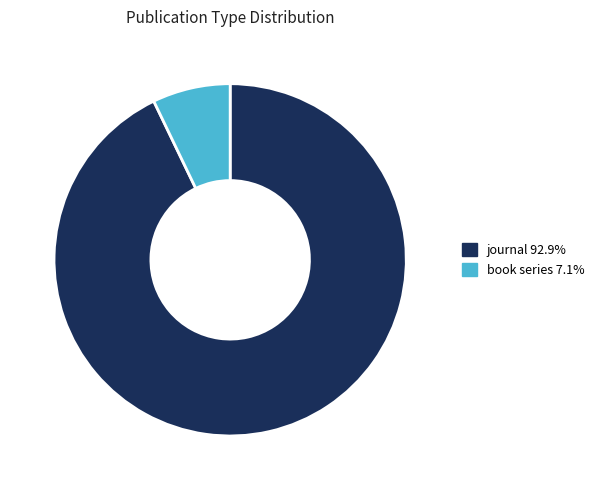

Does any single category account for the majority?

Yes